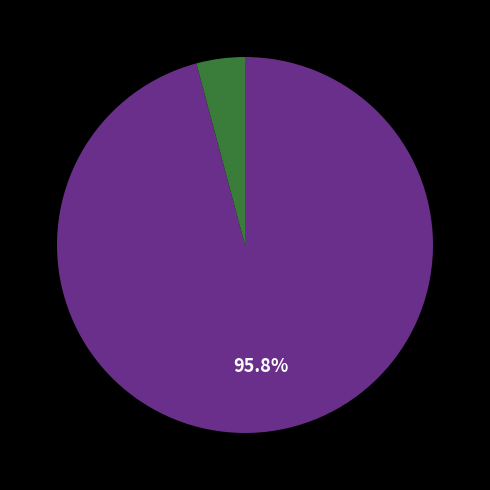

Does any single category account for the majority?

Yes